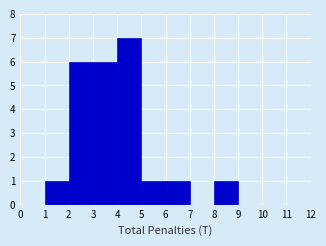

How tall is the bar that spans 8 to 9 on the x-axis? The values are not printed on the chart, so give them approximately, as read against the axis.

1